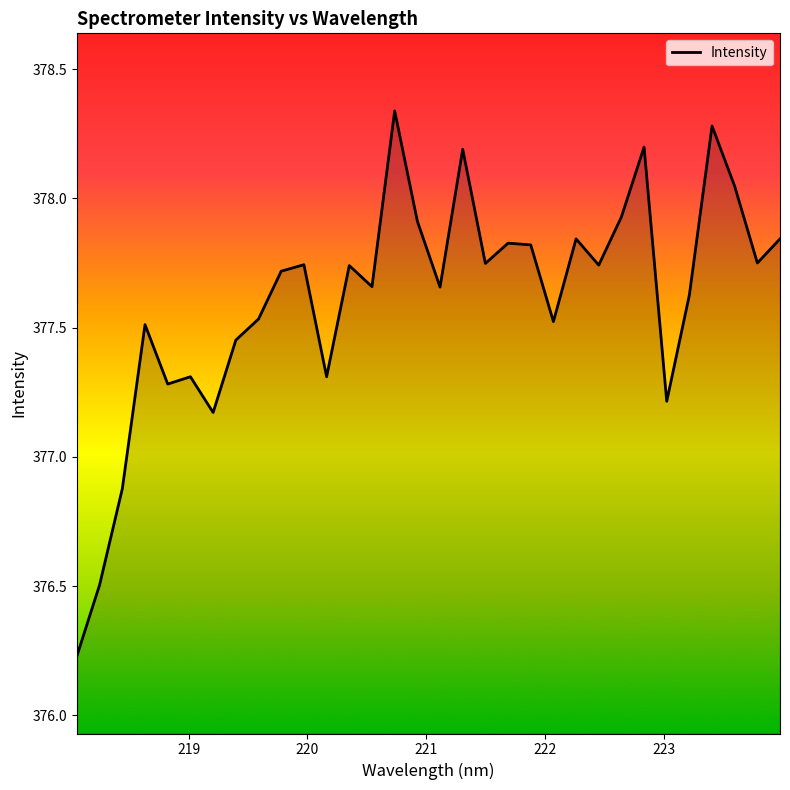

What is the difference between the maximum and minimum values?

2.1